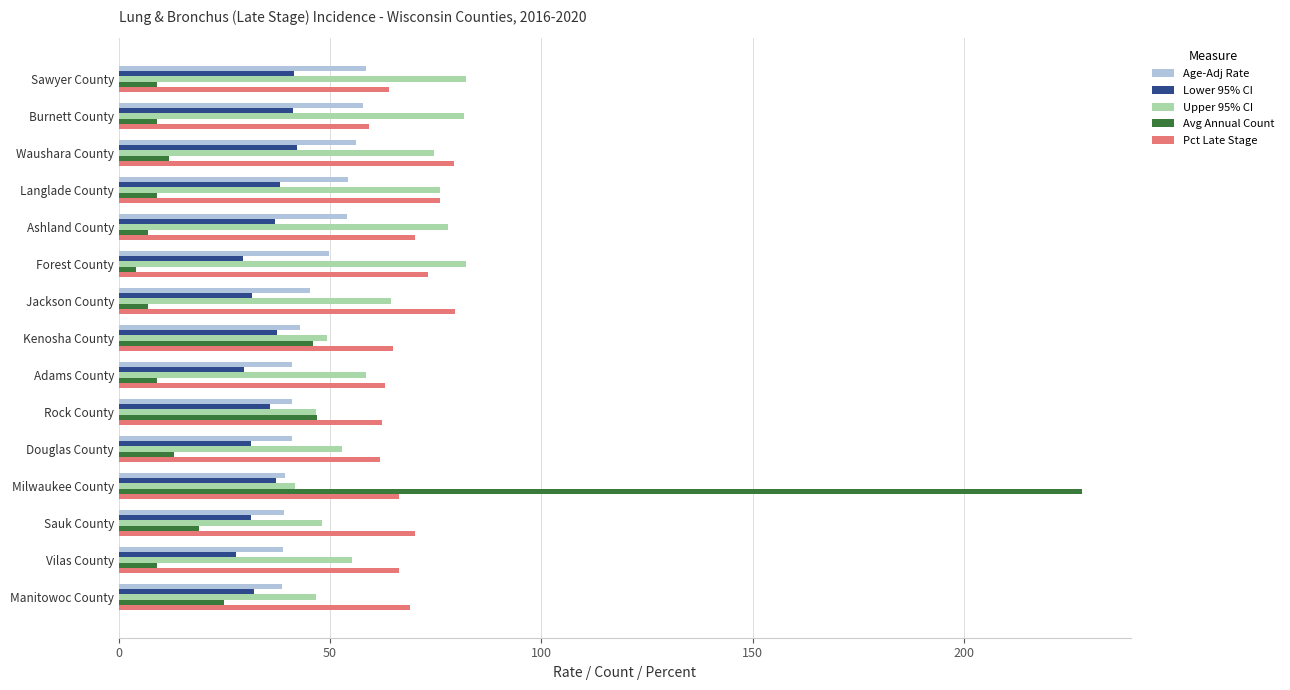

At which category does the chart reach its peak across all series?

Milwaukee County